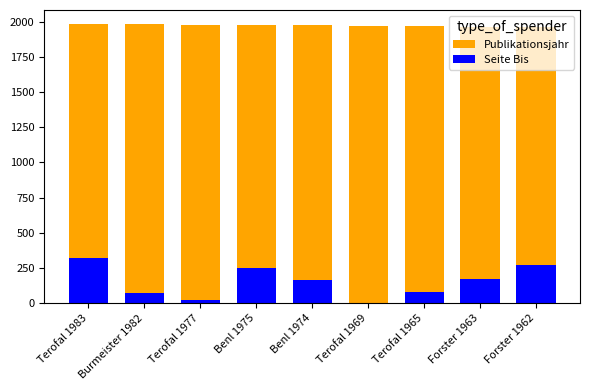

Is it true that Publikationsjahr equals 3242 at Benl 1974?

False